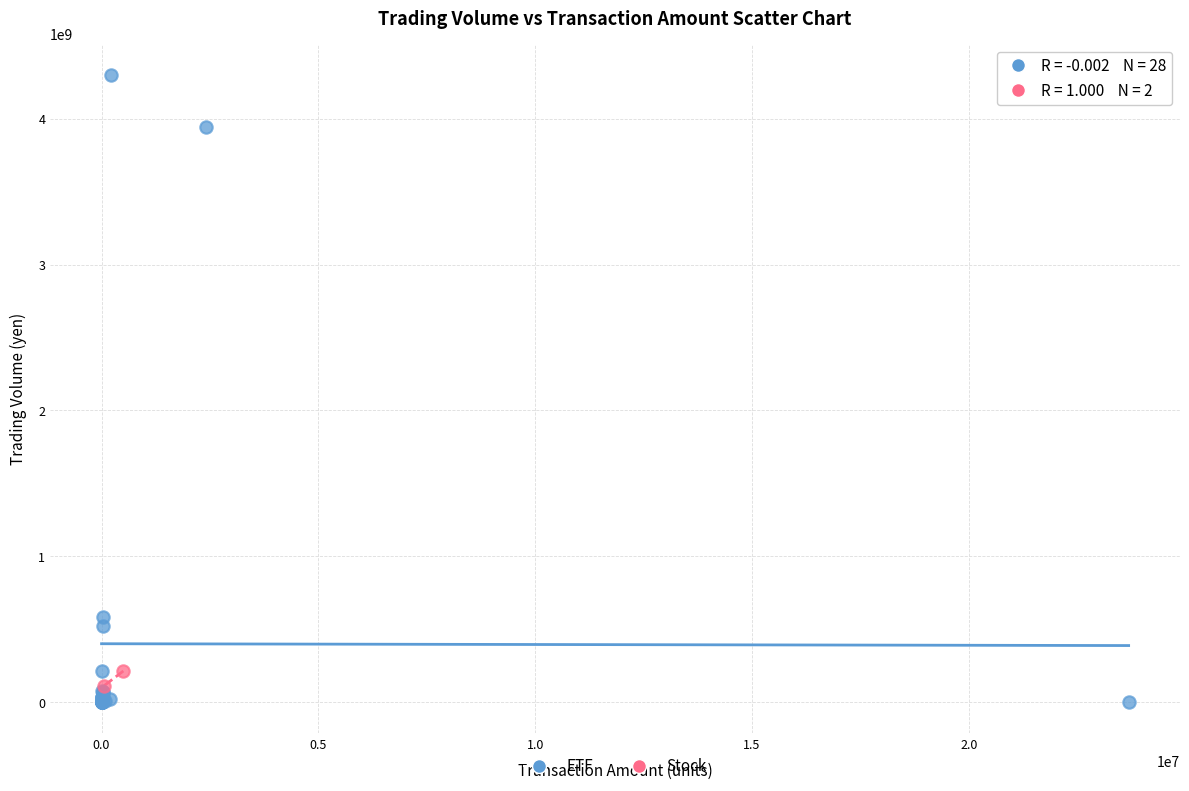

Which series contains the highest Y value?

ETF